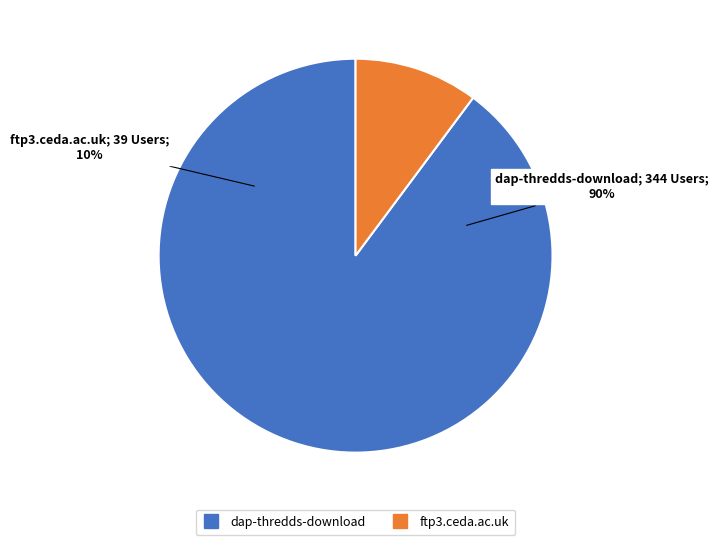

How much of the chart is everything except dap-thredds-download?

10.2%